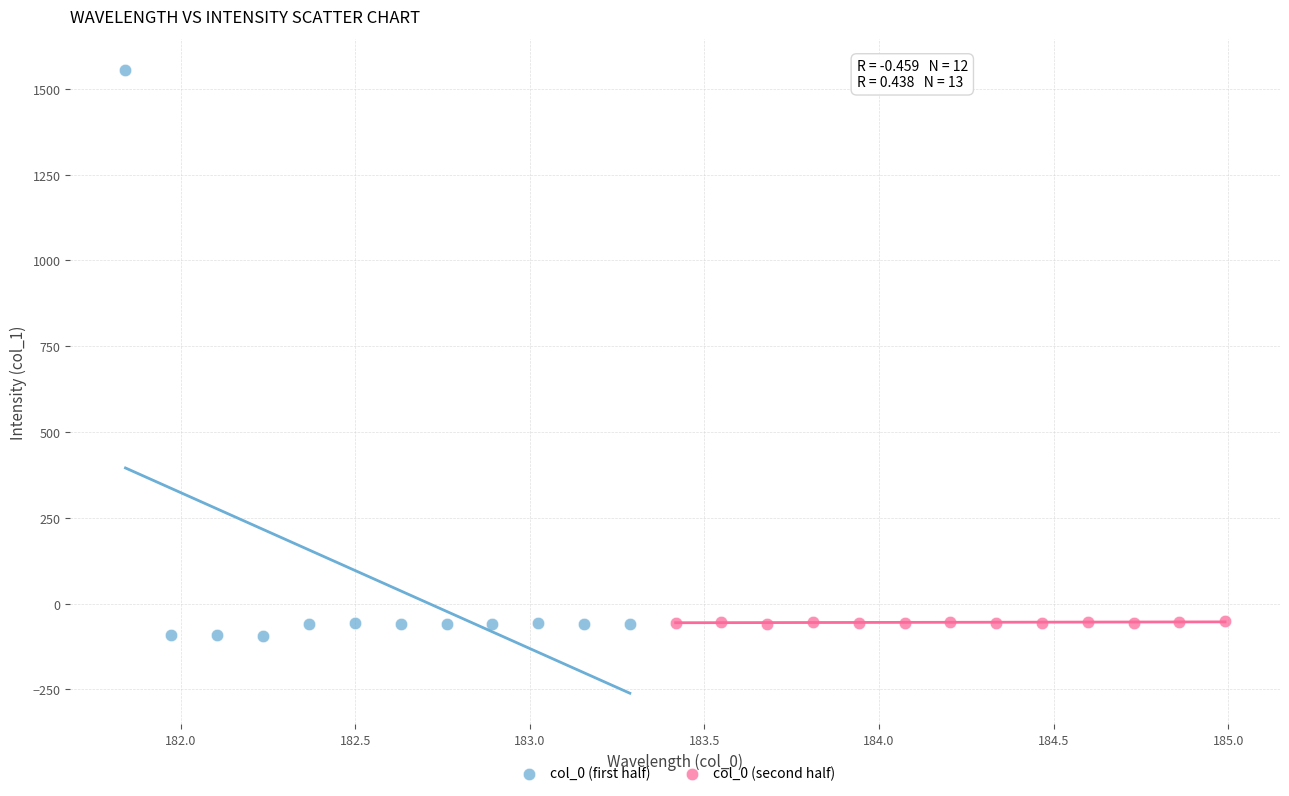

Which series has the largest Y range (max minus min)?

col_0 (first half)